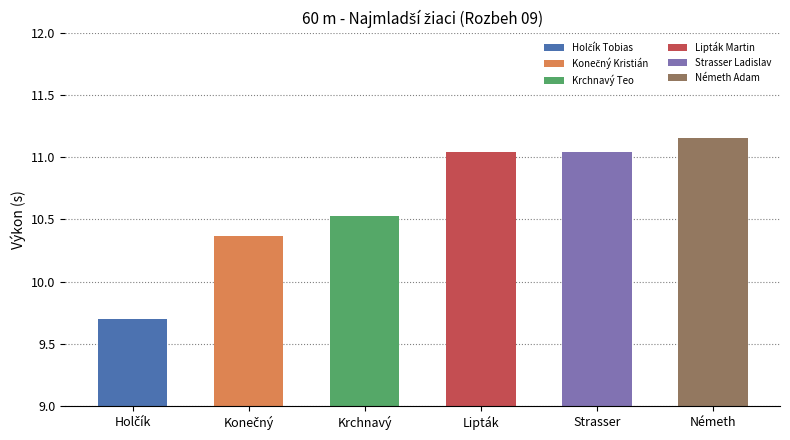

Reading left to right, what are all the values shown in this chart?

Holčík Tobias=9.7	Konečný Kristián=10.4	Krchnavý Teo=10.5	Lipták Martin=11.0	Strasser Ladislav=11.0	Németh Adam=11.2